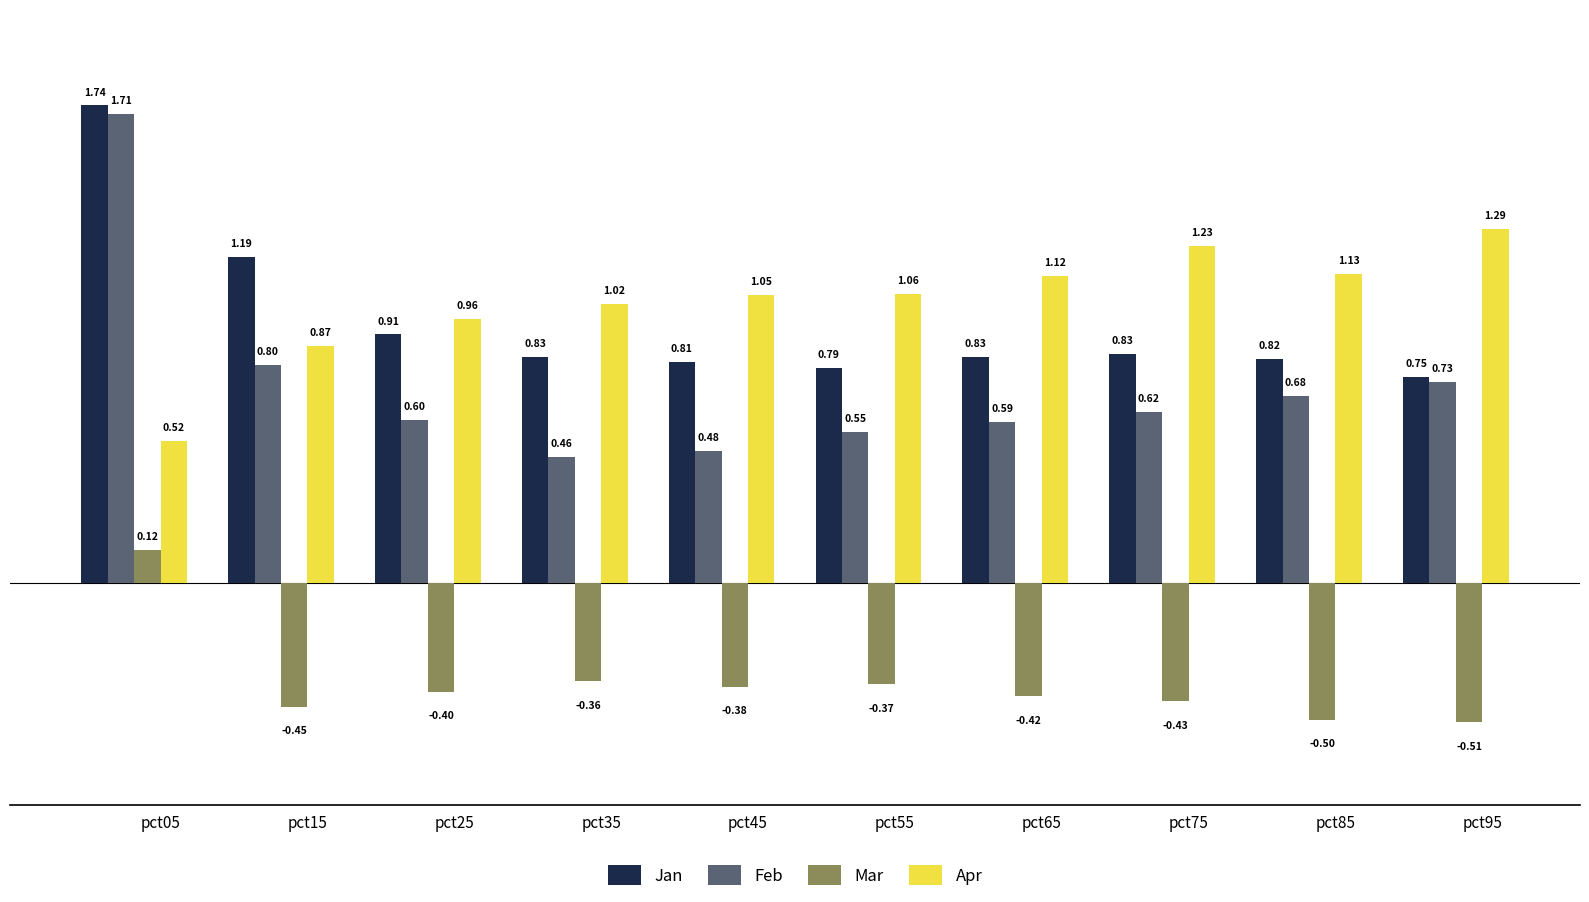

What is the average value of the Mar series?

-0.4